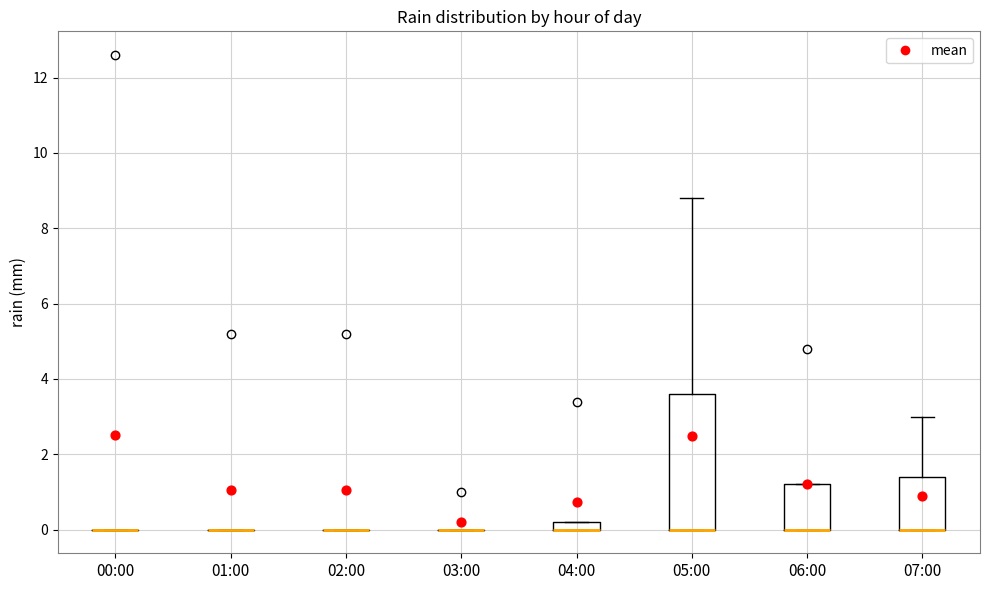

Comparing the boxes themselves (not the whiskers), which one is the tallest?

05:00